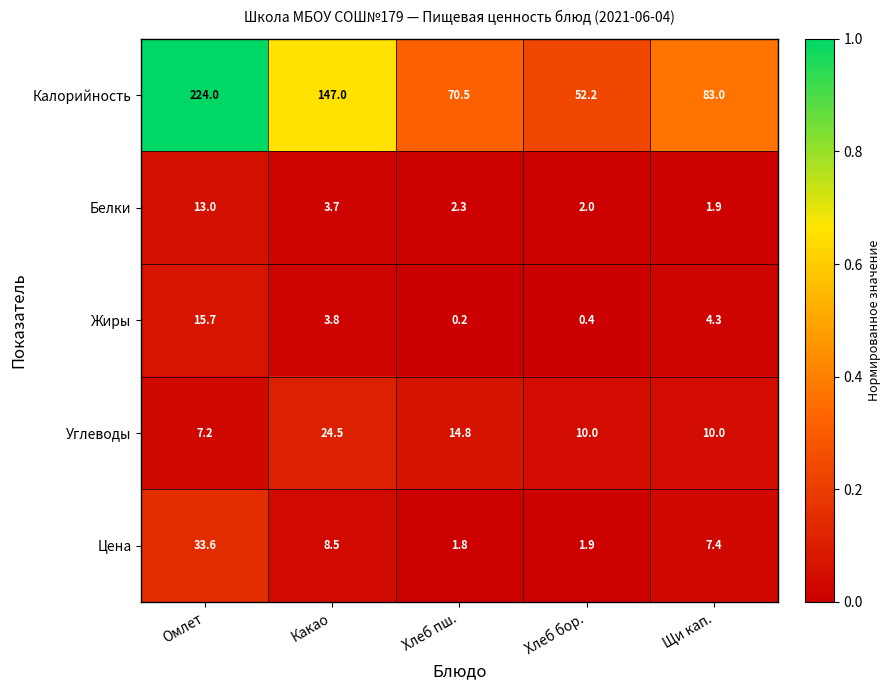

Reading left to right, extract all data points from this chart.

Калорийность: 224.0	147.0	70.5	52.2	83.0
Белки: 13.0	3.7	2.3	2.0	1.9
Жиры: 15.7	3.8	0.2	0.4	4.3
Углеводы: 7.2	24.5	14.8	10.0	10.0
Цена: 33.6	8.5	1.8	1.9	7.4